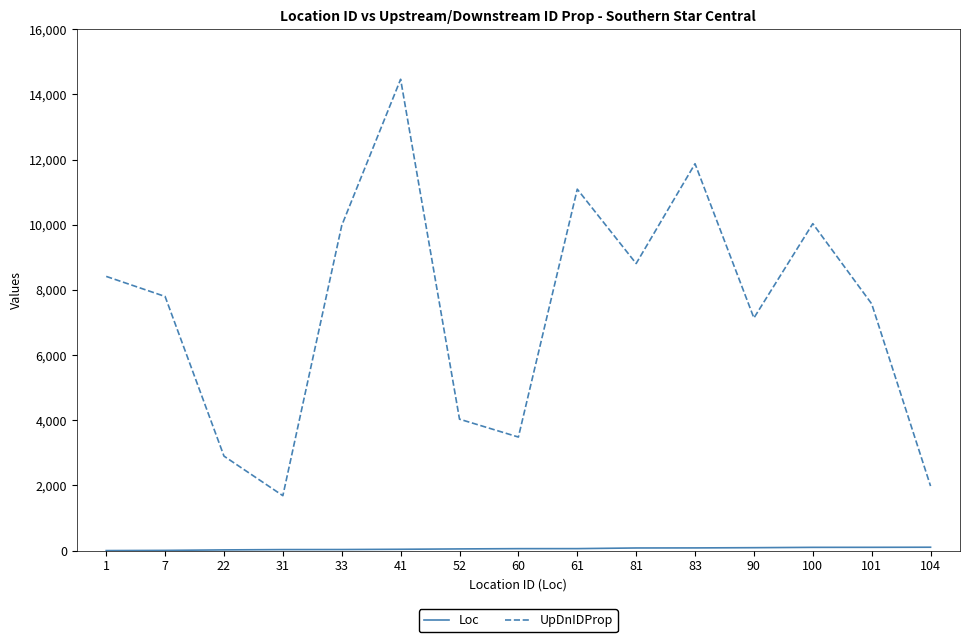

What is the difference between the maximum and minimum values in the UpDnIDProp series?

12779